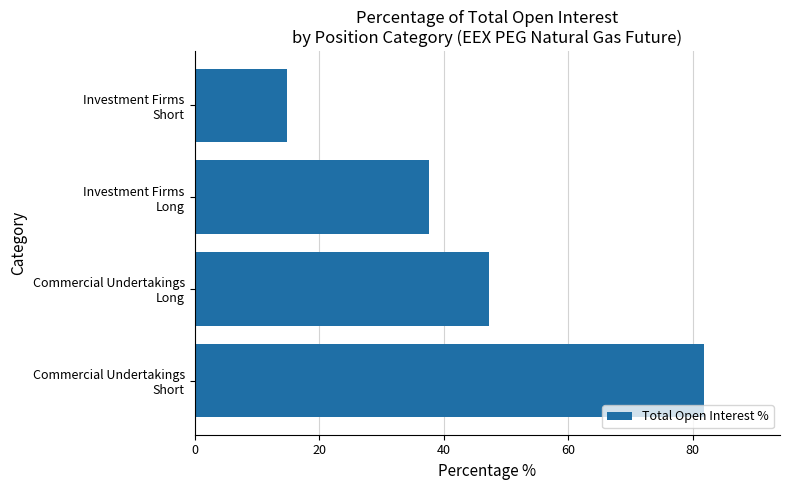

What is the sum of all values?

181.4